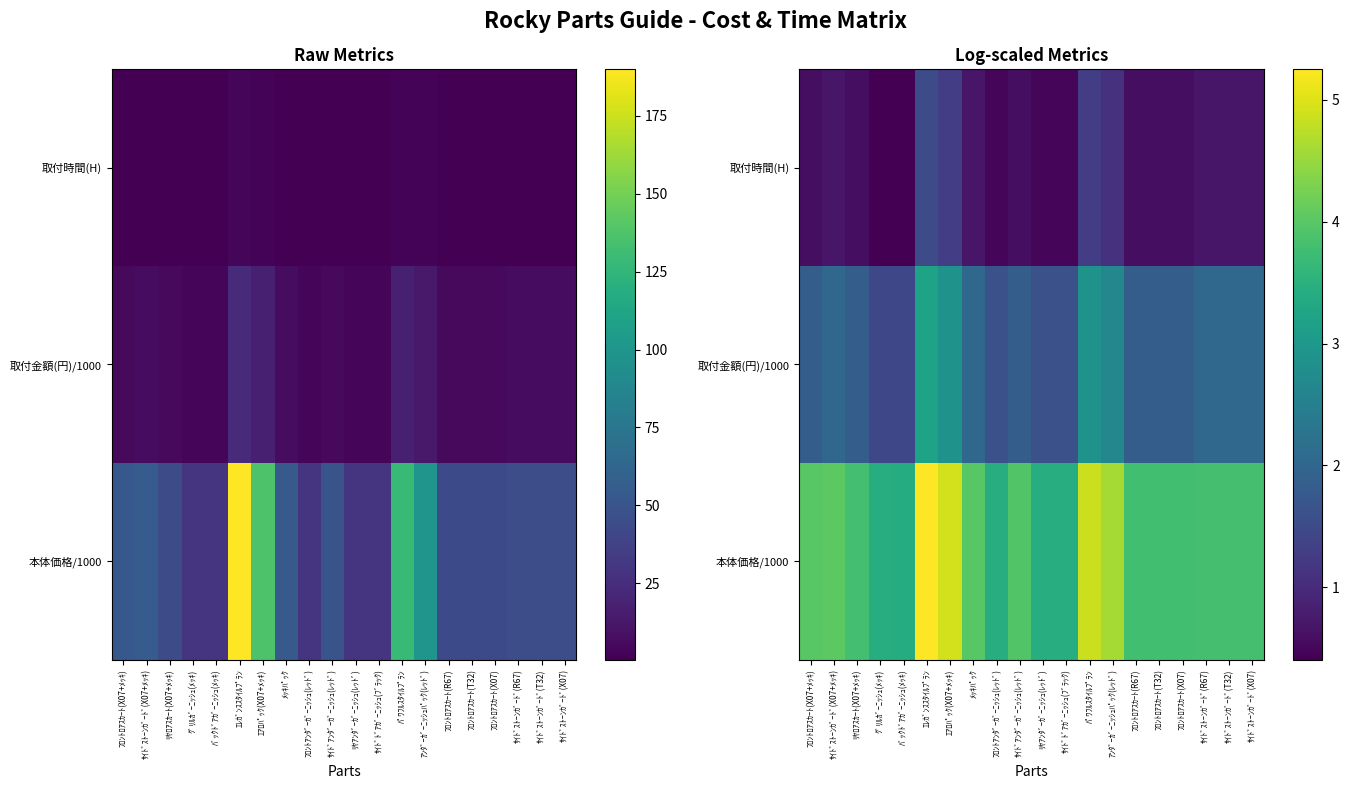

What is the approximate value of 取付金額(円)/1000 at ｴｱﾛﾊﾟｯｸ(X07+ﾒｯｷ)?

2.9